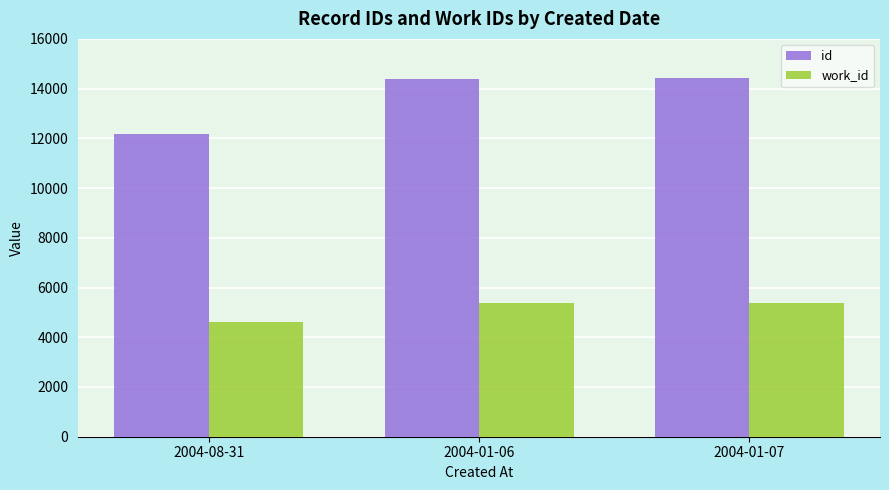

What is the difference between the highest and lowest values at 2004-01-06?

9038